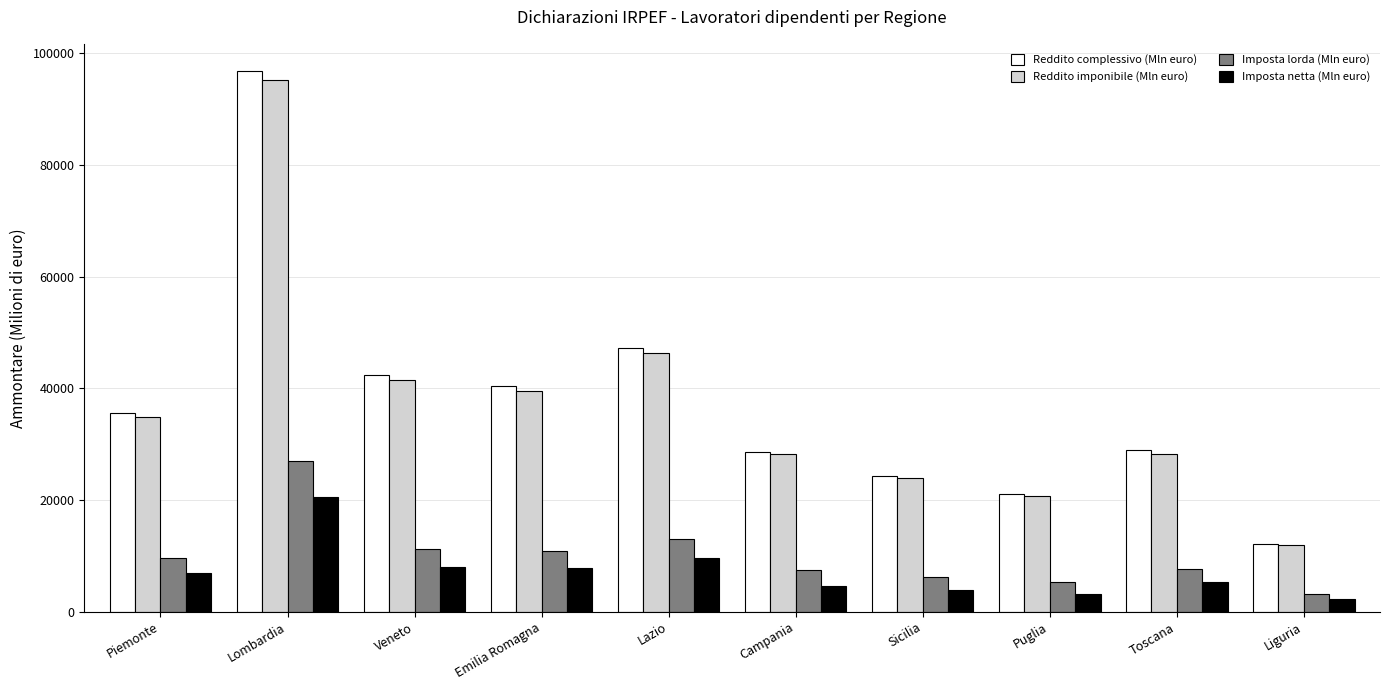

At which label does Imposta lorda (Mln euro) first exceed 9570?

Piemonte